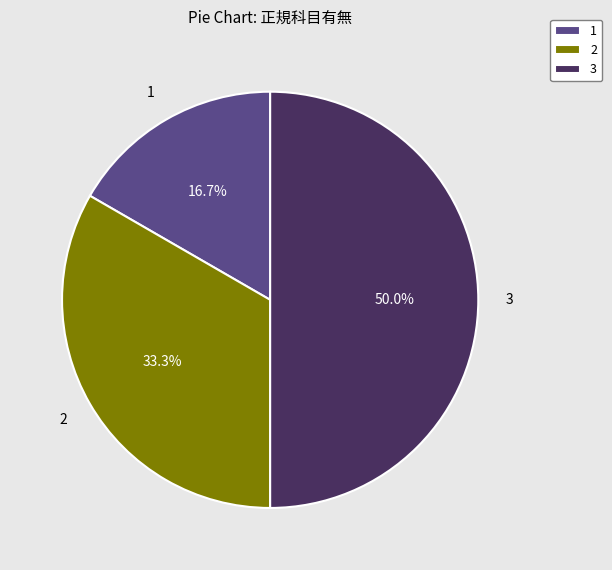

Which slice is the largest?

3